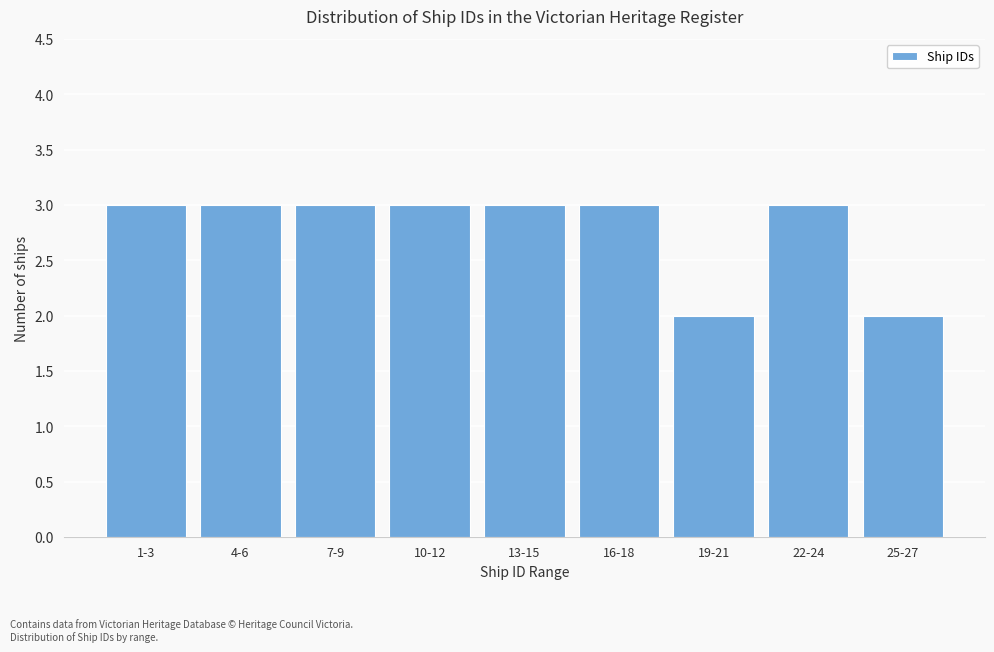

Reading left to right, what are all the values shown in this chart?

3	3	3	3	3	3	2	3	2